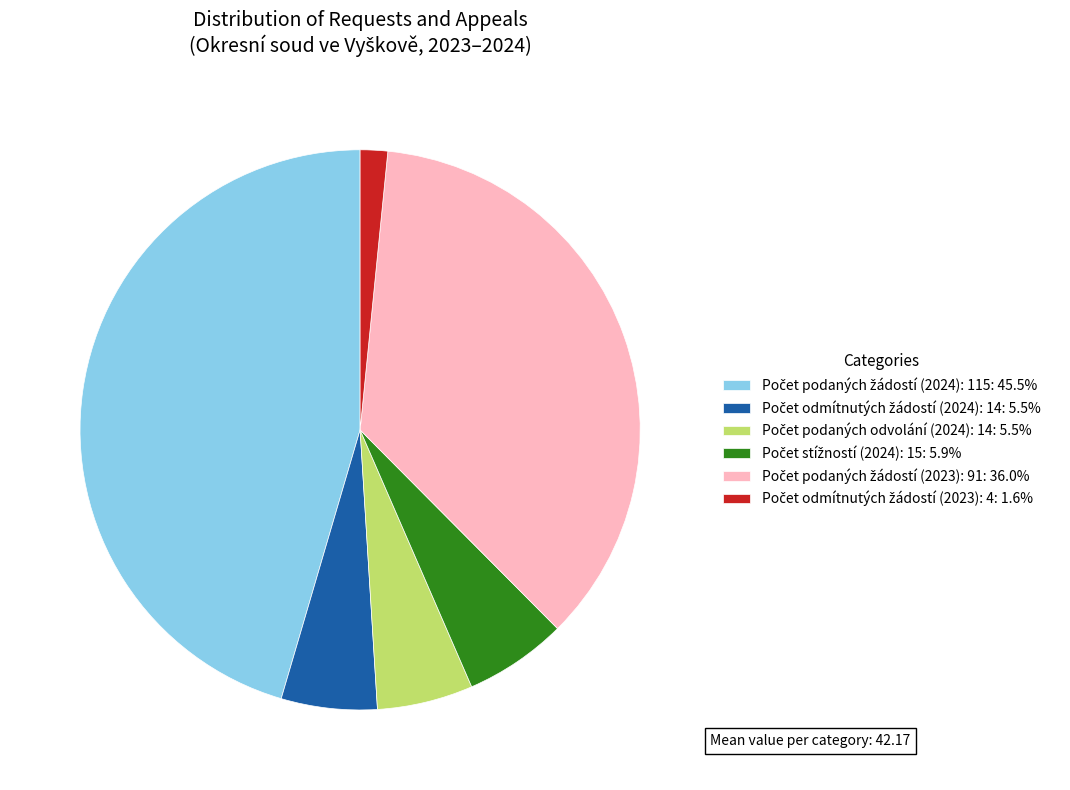

Is there a majority slice in this chart?

No